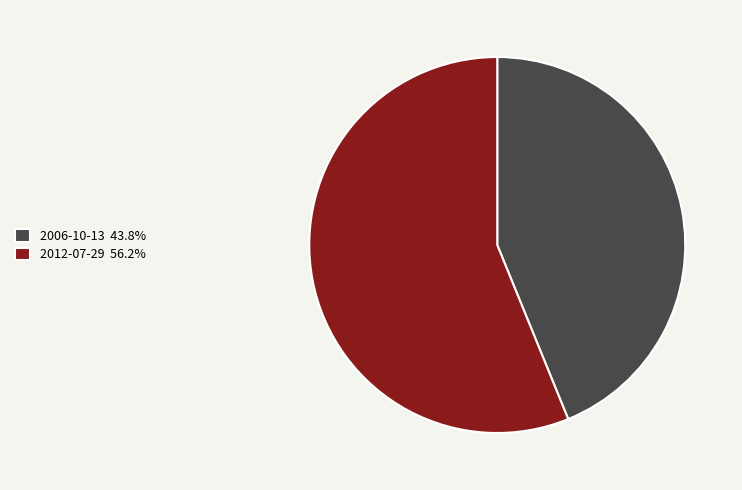

Which has a higher value, 2006-10-13 or 2012-07-29?

2012-07-29